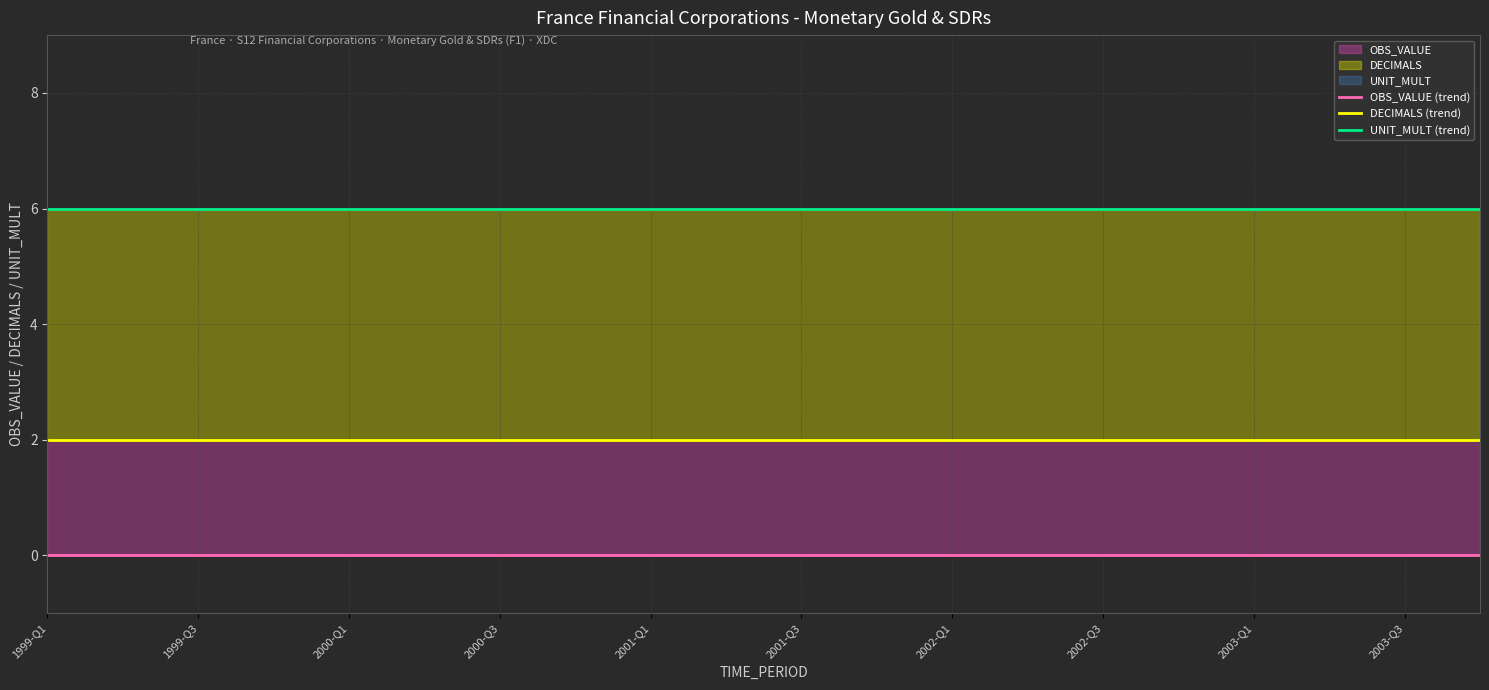

Which series has the largest range (max minus min)?

UNIT_MULT (trend)